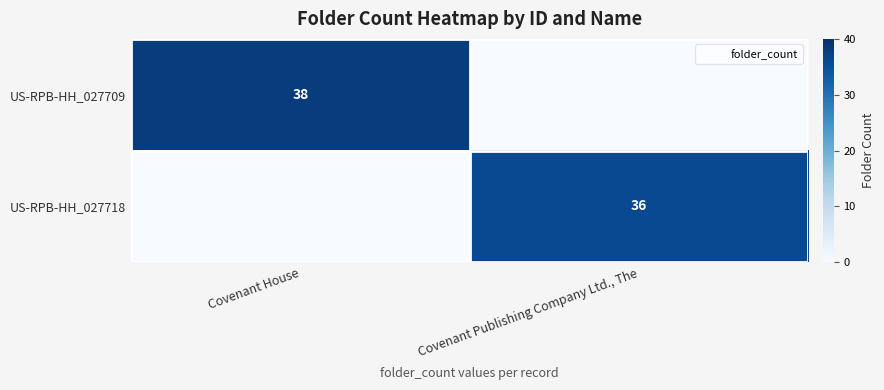

List the labels in order of US-RPB-HH_027709 value, largest first.

Covenant House, Covenant Publishing Company Ltd., The